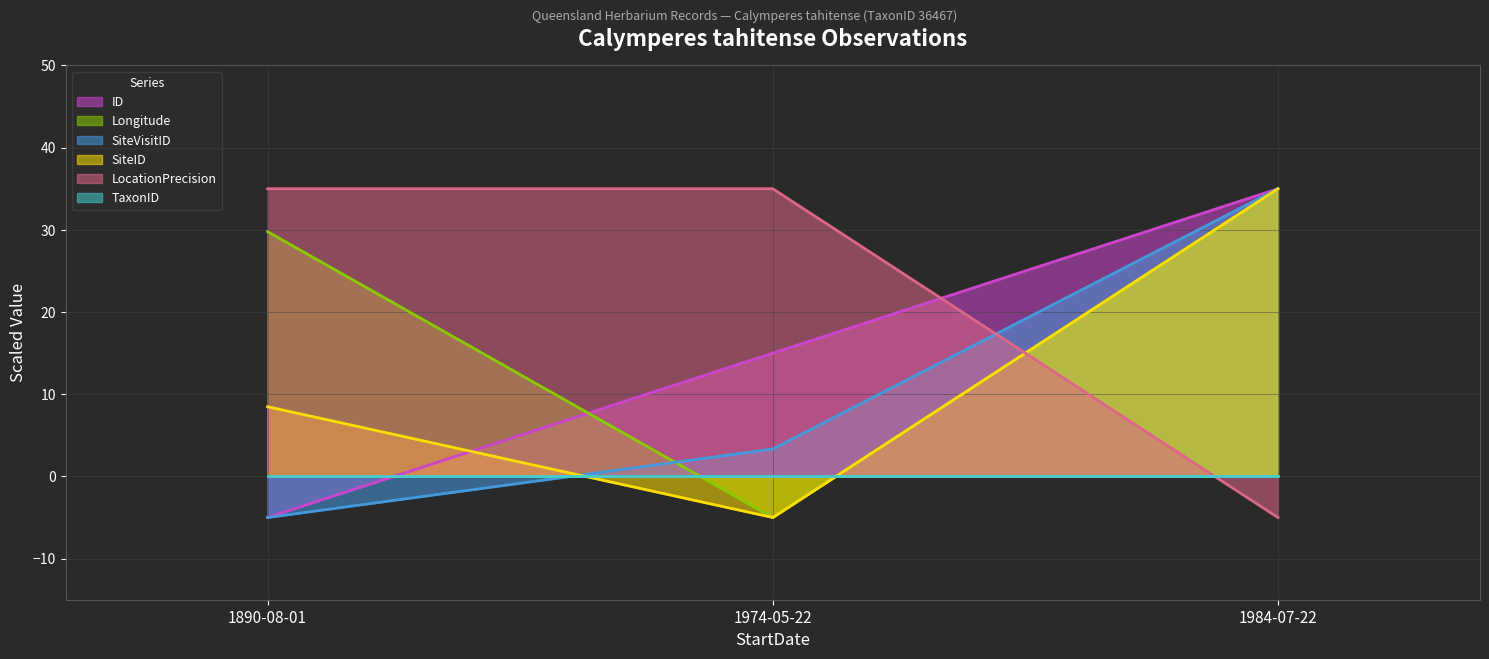

Does the chart display data point markers on the line(s)?

No